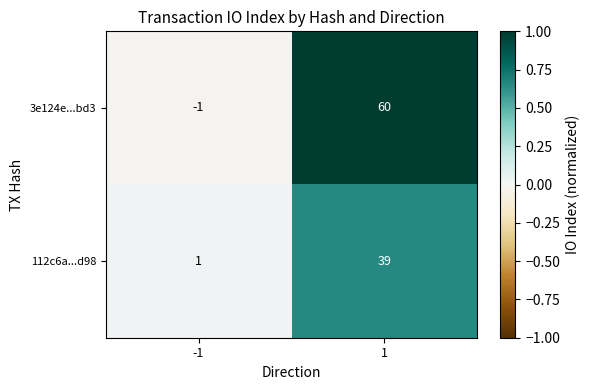

Is it true that 112c6a...d98 equals 1 at -1?

True